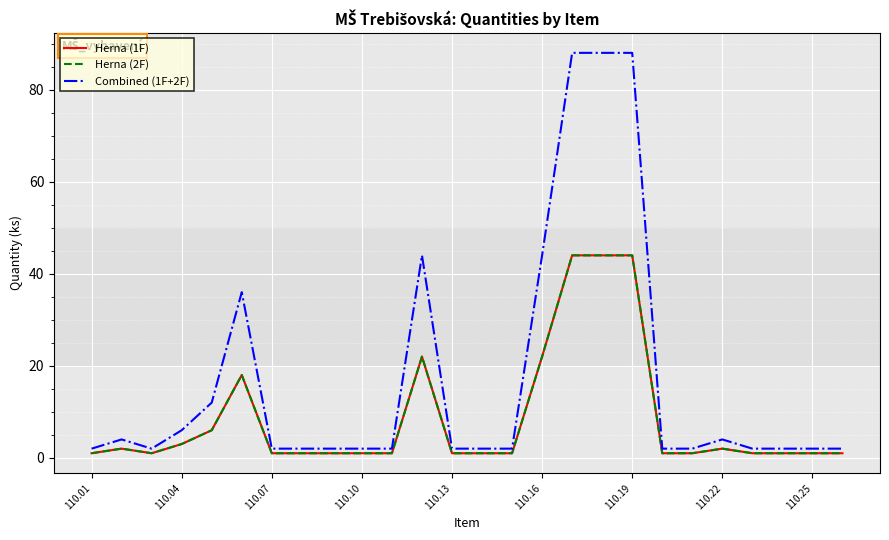

Does the chart have visible grid lines?

Yes